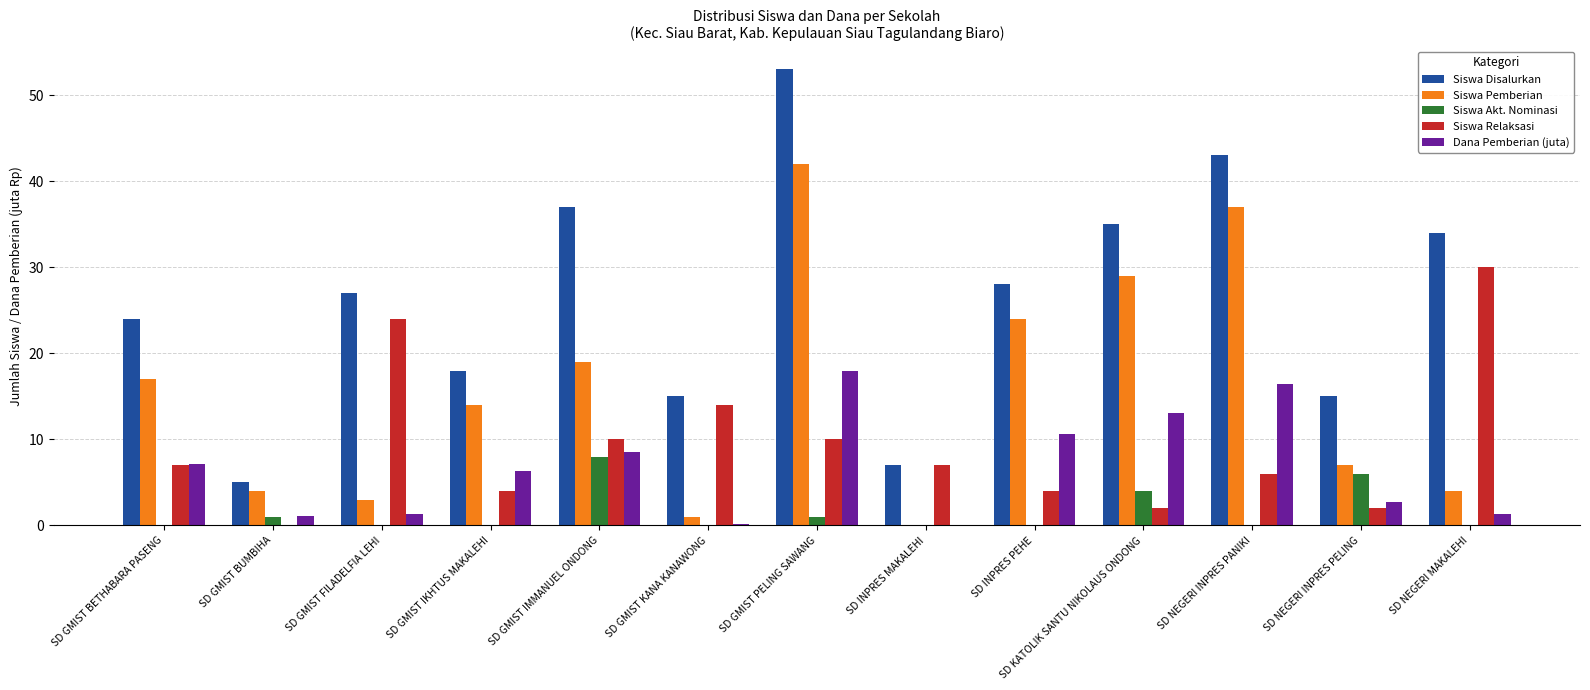

At which category is the sum across all series the highest?

SD GMIST PELING SAWANG